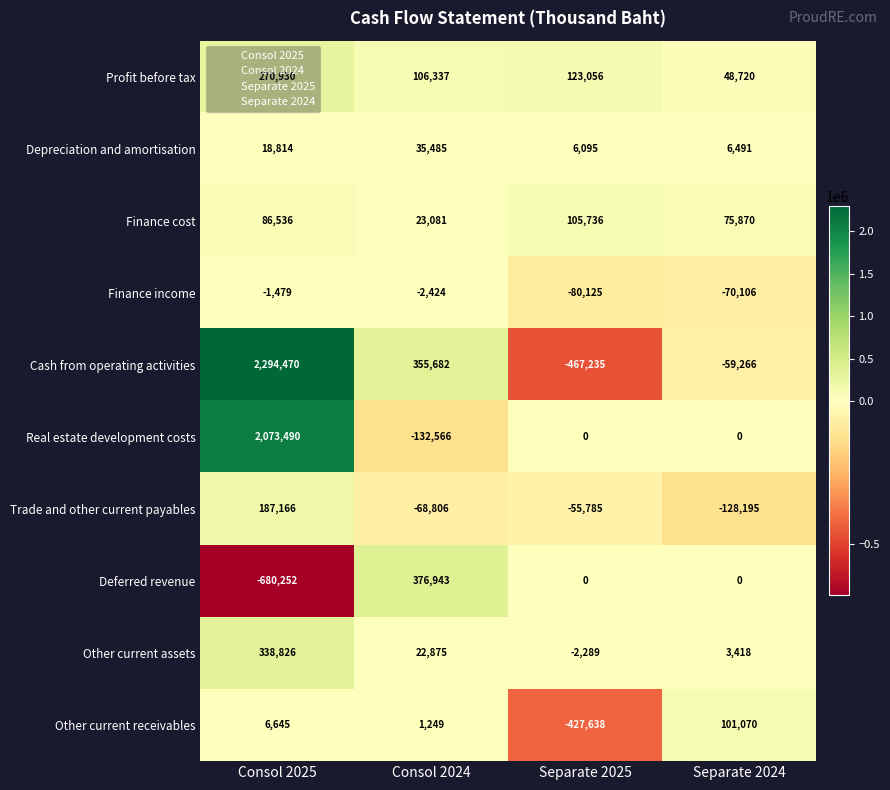

Read the Other current assets value at Separate 2025, to the nearest 100.

-2300